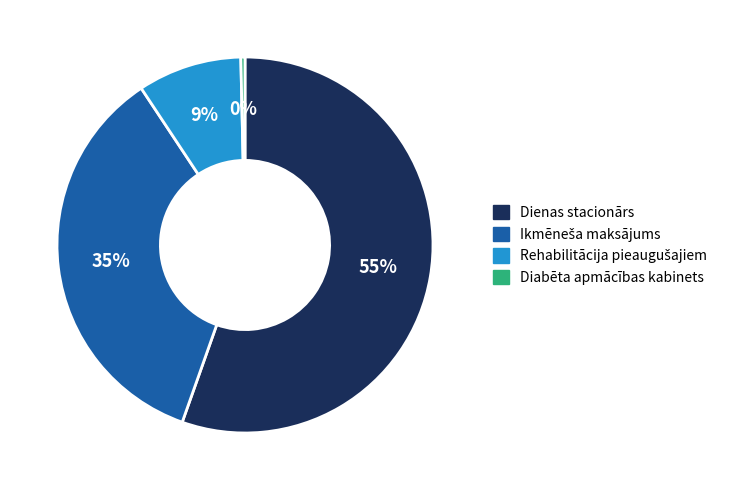

To the nearest percent, what is the average slice percentage?

25%